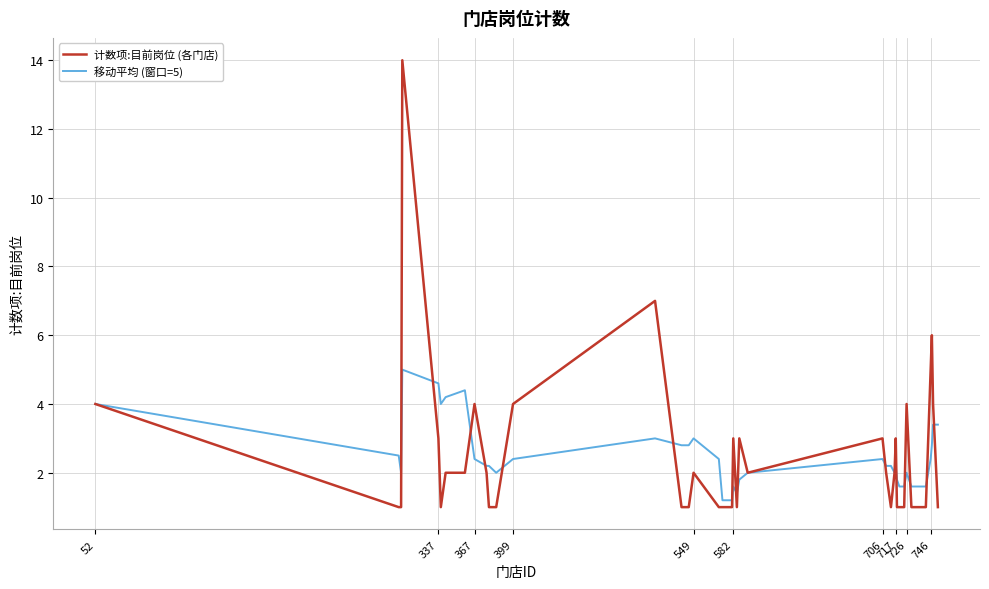

What is the highest value of the 计数项:目前岗位 (各门店) series?

14.0